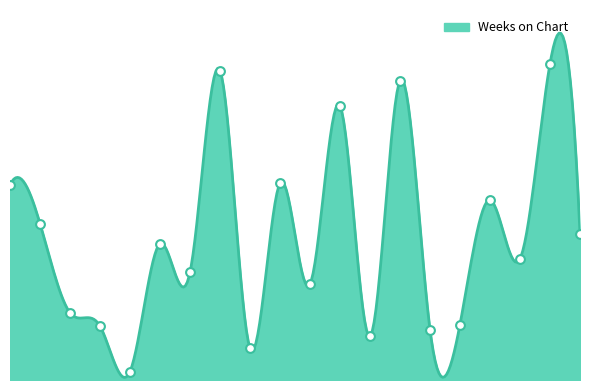

What is the change in value from 8 to 18?

-112